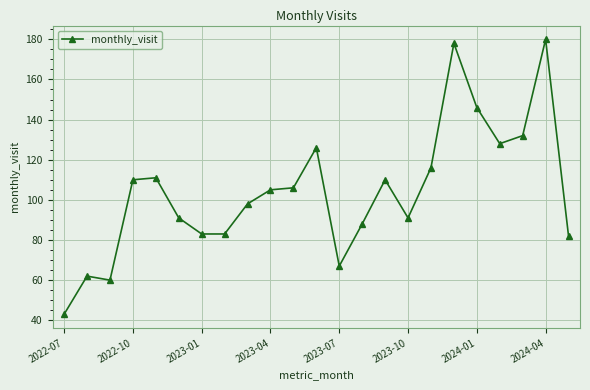

How many data points are less than 105?

11